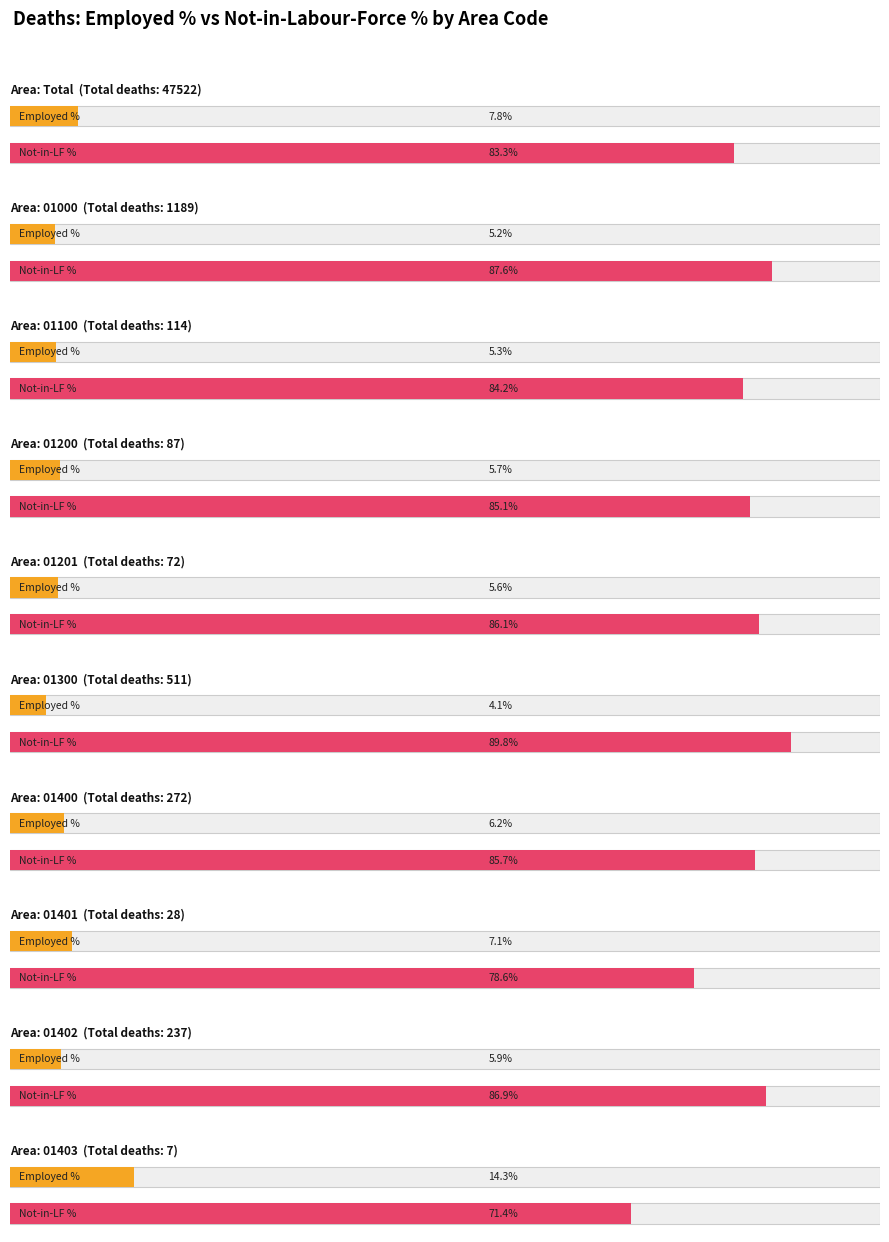

The value of Unemployed_NotInLabourForce at 01100 is 96. True or false?

True